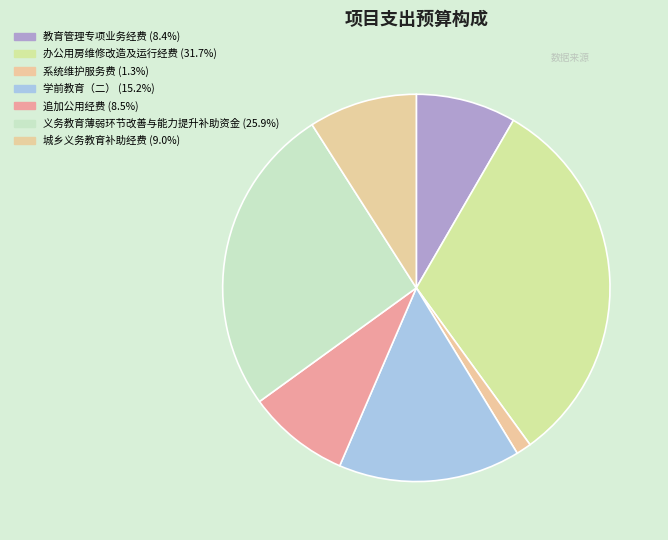

Which has a higher value, 城乡义务教育补助经费 or 追加公用经费?

城乡义务教育补助经费